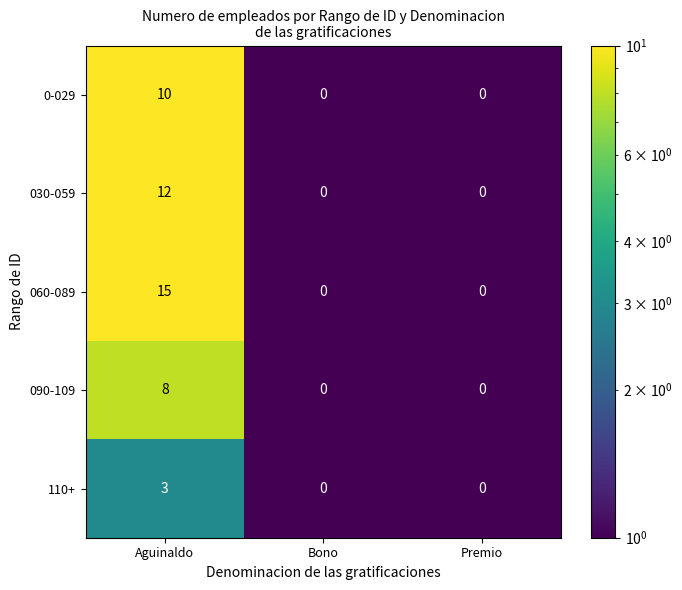

What is the average value of the 030-059 series?

4